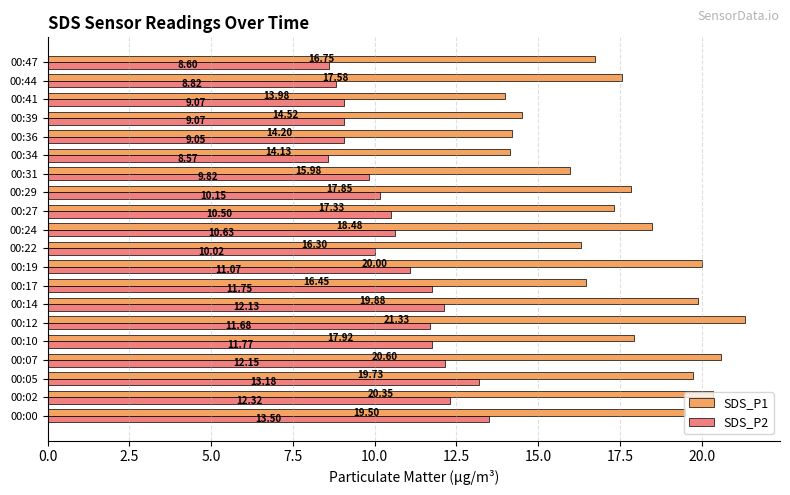

What is the highest value of the SDS_P2 series?

13.5